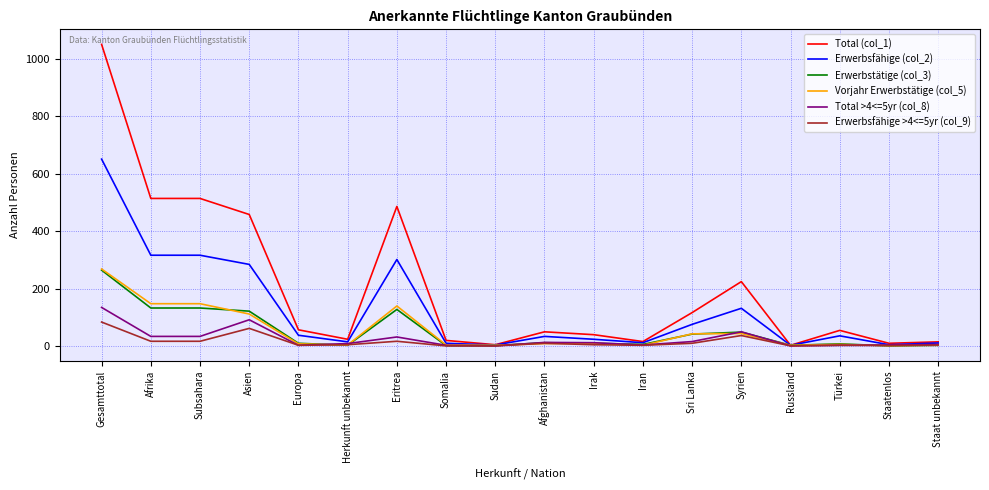

Which series changed the most between Eritrea and Sri Lanka?

Total (col_1)